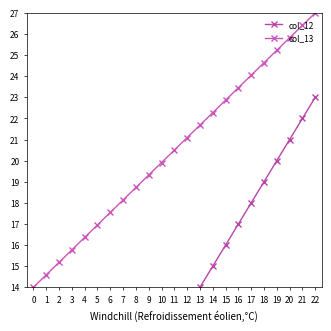

At how many categories does at least one series exceed 25?

4